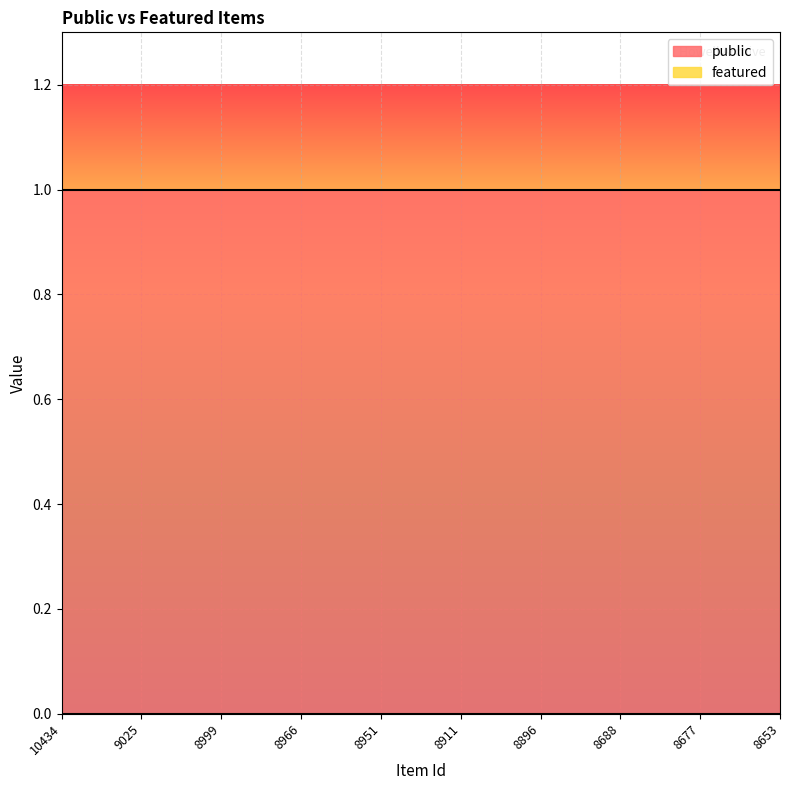

Reading left to right, list all the values displayed in this chart.

public: 10434=1	9025=1	8999=1	8966=1	8951=1	8911=1	8896=1	8688=1	8677=1	8653=1
featured: 10434=0	9025=0	8999=0	8966=0	8951=0	8911=0	8896=0	8688=0	8677=0	8653=0